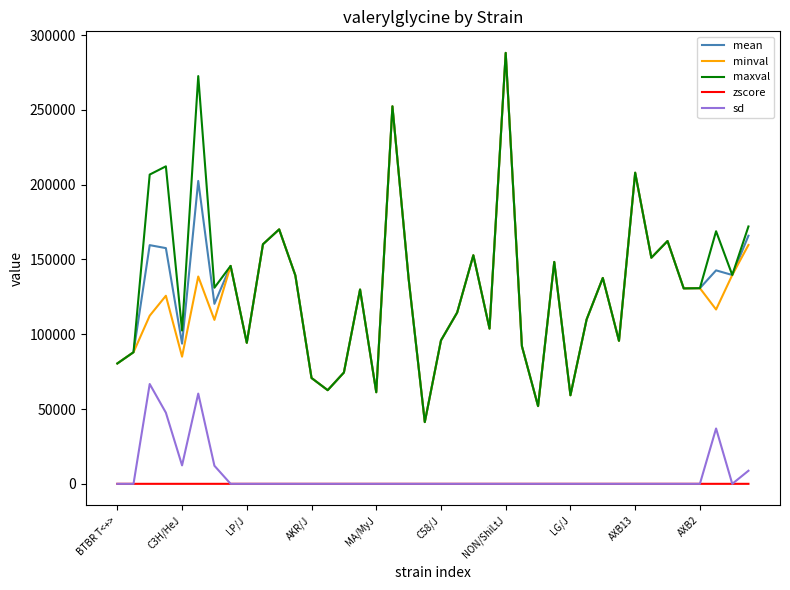

True or false: zscore and maxval cross at least once.

False